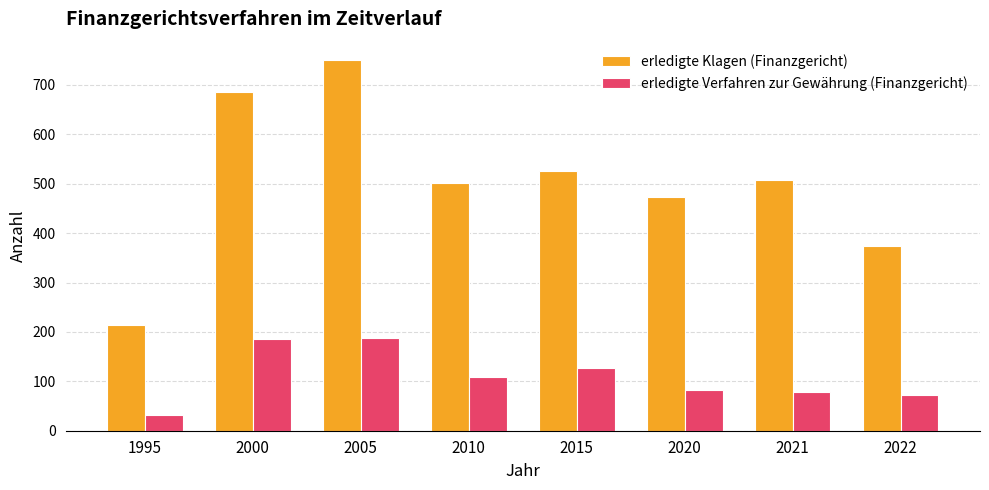

How many groups of bars are there?

8